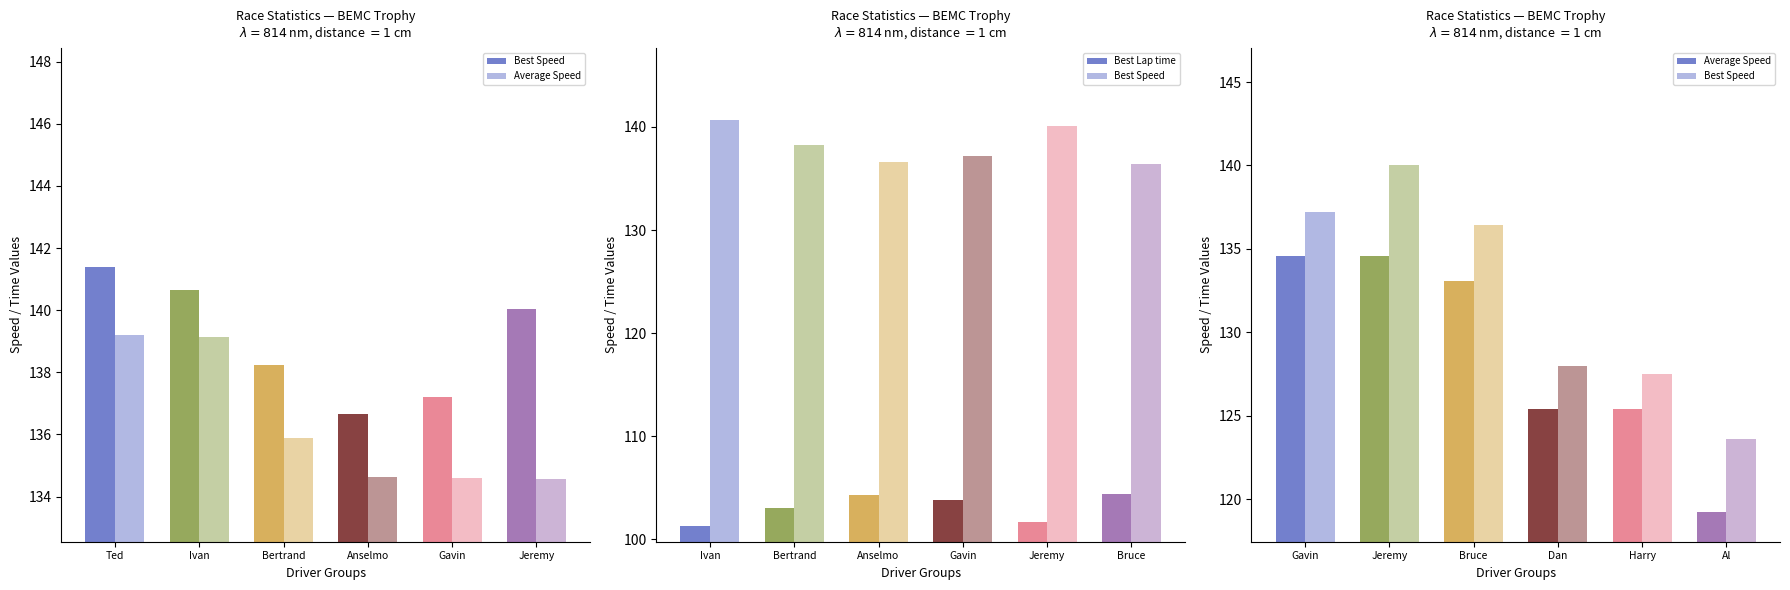

Is the value of Best Lap time at Ivan greater than the value of Average Speed at Ted?

No